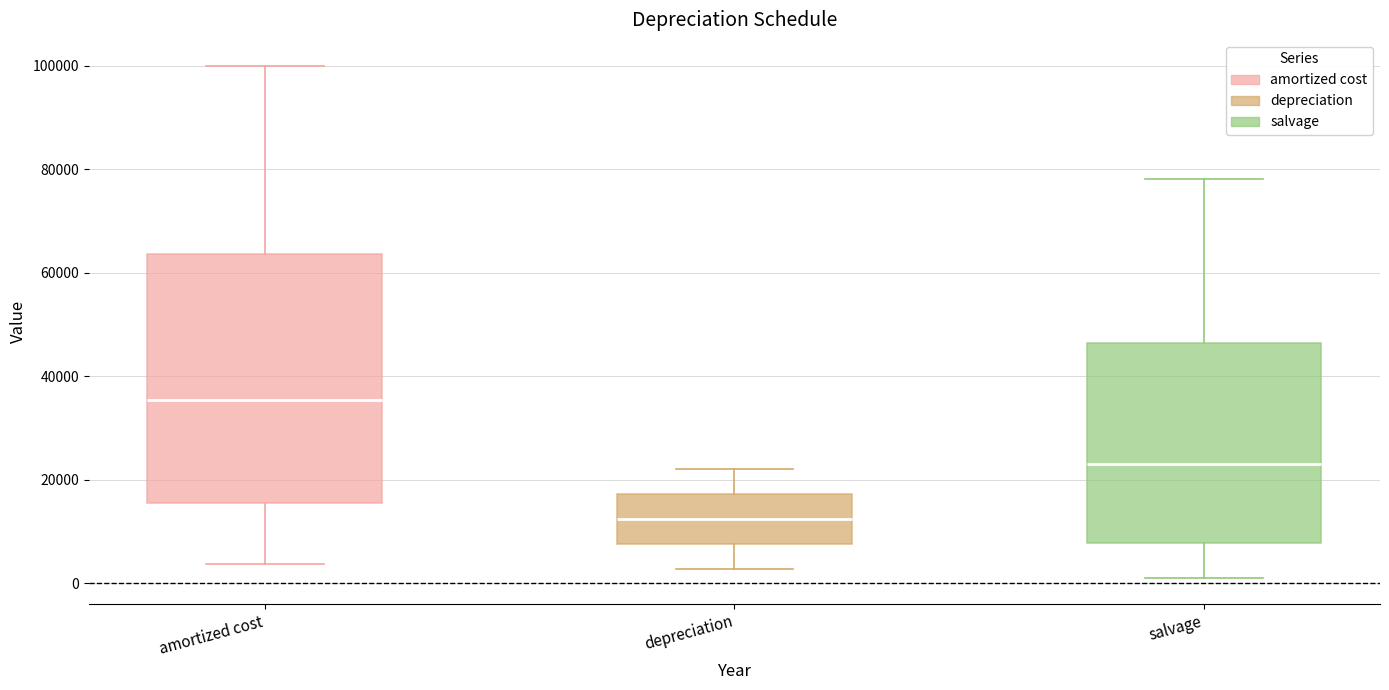

Which box's median line is the lowest?

depreciation